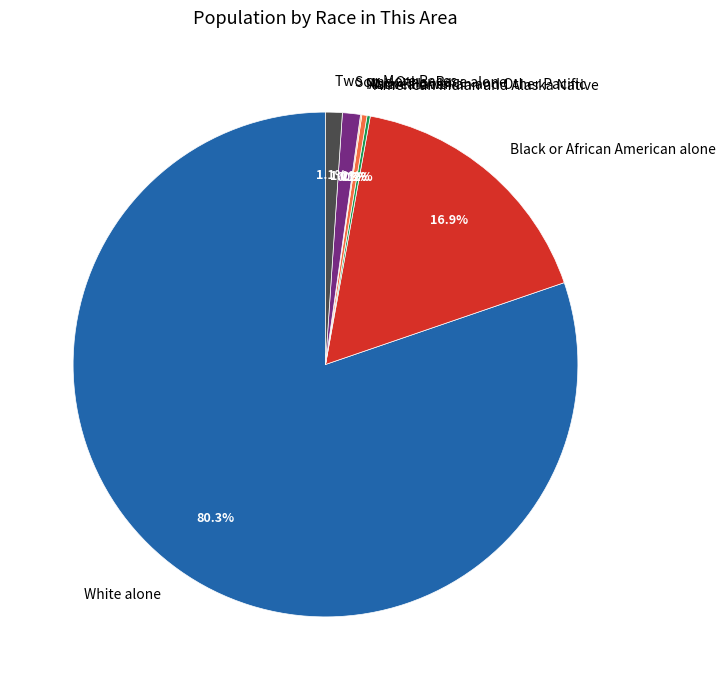

How much of the chart is everything except Asian alone?

99.7%